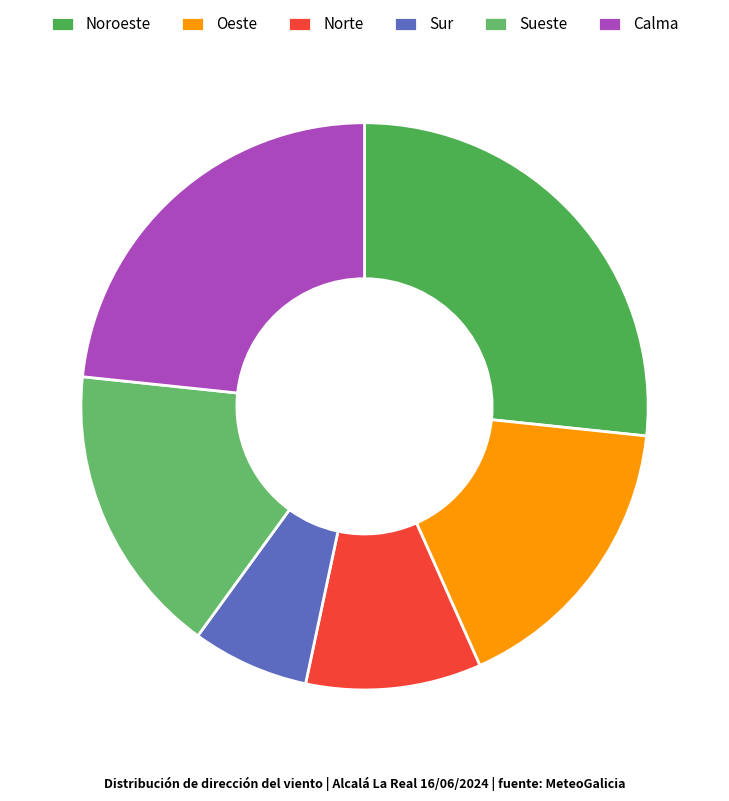

Which category has the smallest portion of the pie?

Sur